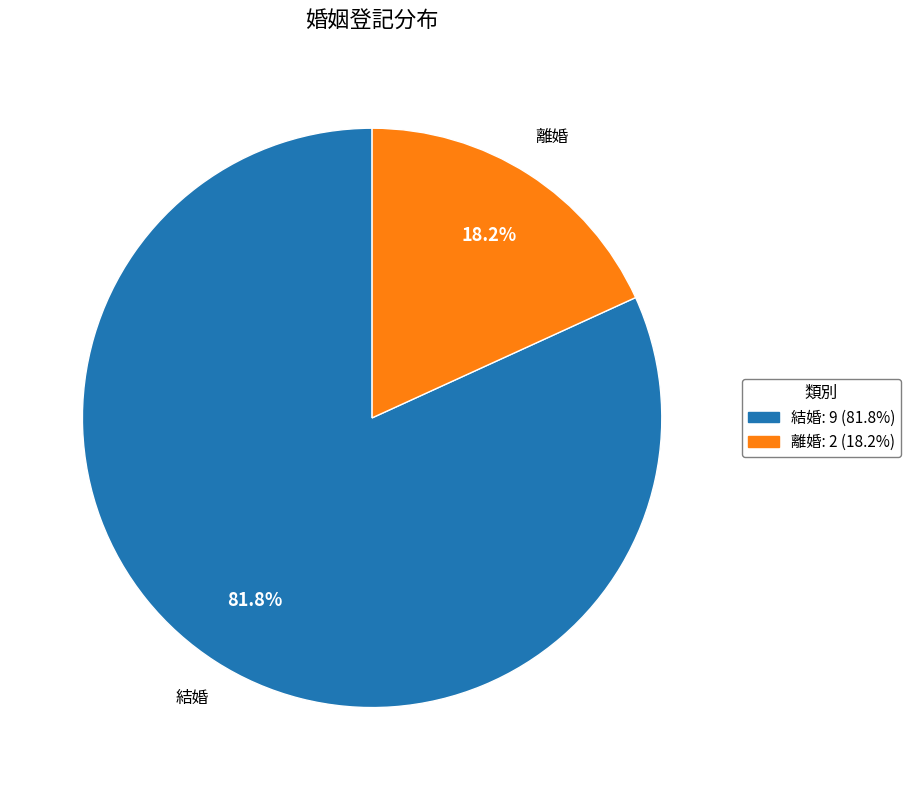

What percentage is the 離婚 slice, to the nearest percent?

18%